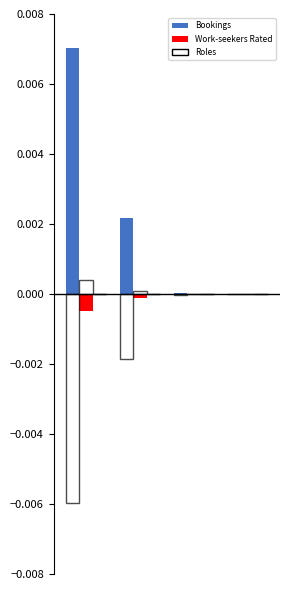

Which series has the largest total across all categories?

Bookings